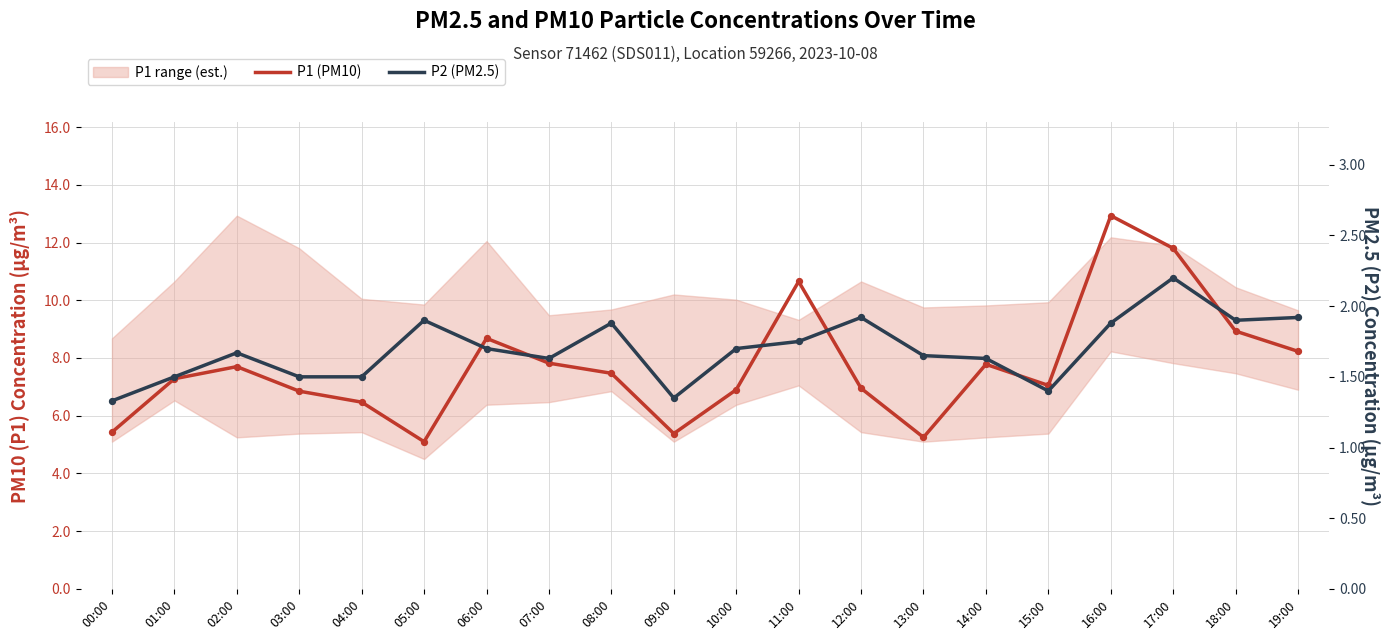

At how many categories does at least one series exceed 4?

20